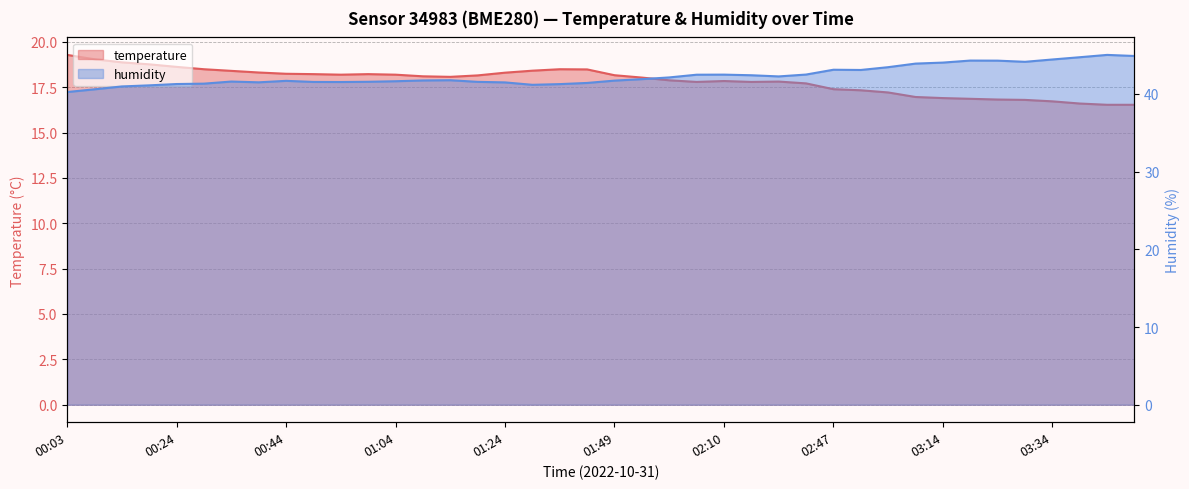

Reading left to right, what are all the values shown in this chart?

temperature: 19.3	19.0	18.9	18.8	18.6	18.5	18.4	18.3	18.2	18.2	18.2	18.2	18.2	18.1	18.1	18.1	18.3	18.4	18.5	18.5	18.2	18.0	17.9	17.8	17.8	17.8	17.8	17.7	17.4	17.3	17.2	17.0	16.9	16.9	16.8	16.8	16.7	16.6	16.5	16.5
humidity: 40.2	40.6	41.0	41.1	41.3	41.3	41.6	41.5	41.7	41.5	41.5	41.6	41.6	41.7	41.8	41.6	41.5	41.2	41.3	41.4	41.7	41.9	42.1	42.5	42.5	42.4	42.3	42.5	43.1	43.1	43.5	43.9	44.0	44.3	44.3	44.1	44.4	44.7	45.0	44.9